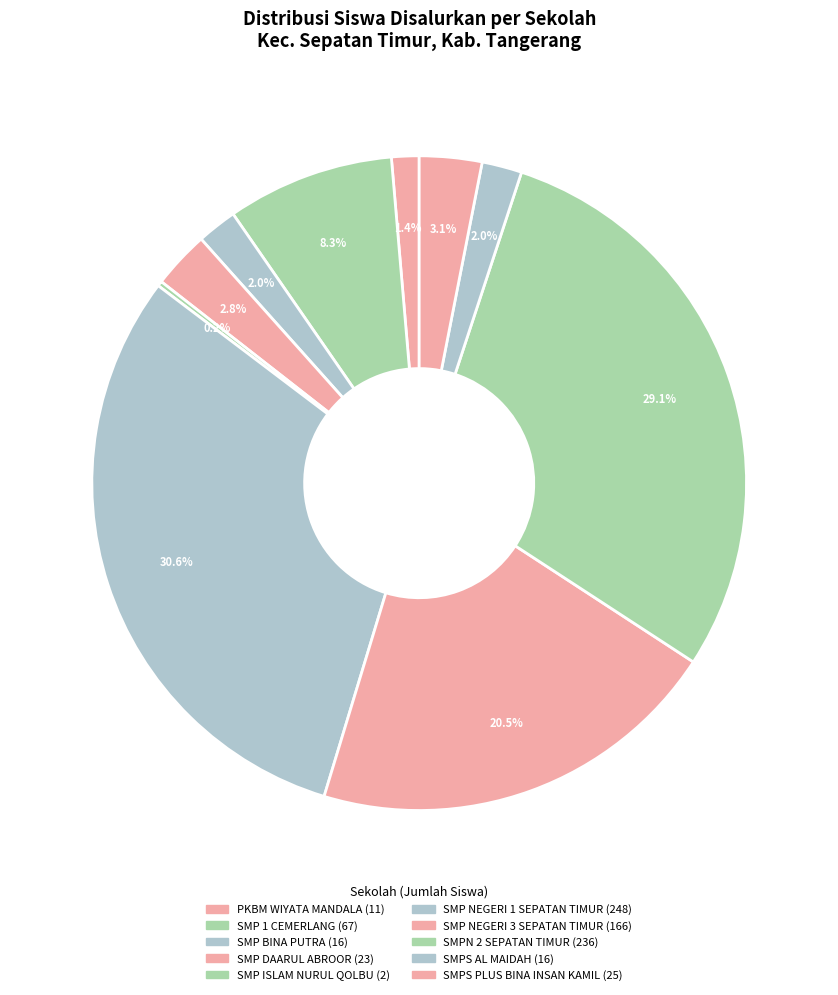

To the nearest percent, what is the difference between the largest and smallest slice percentages?

30%